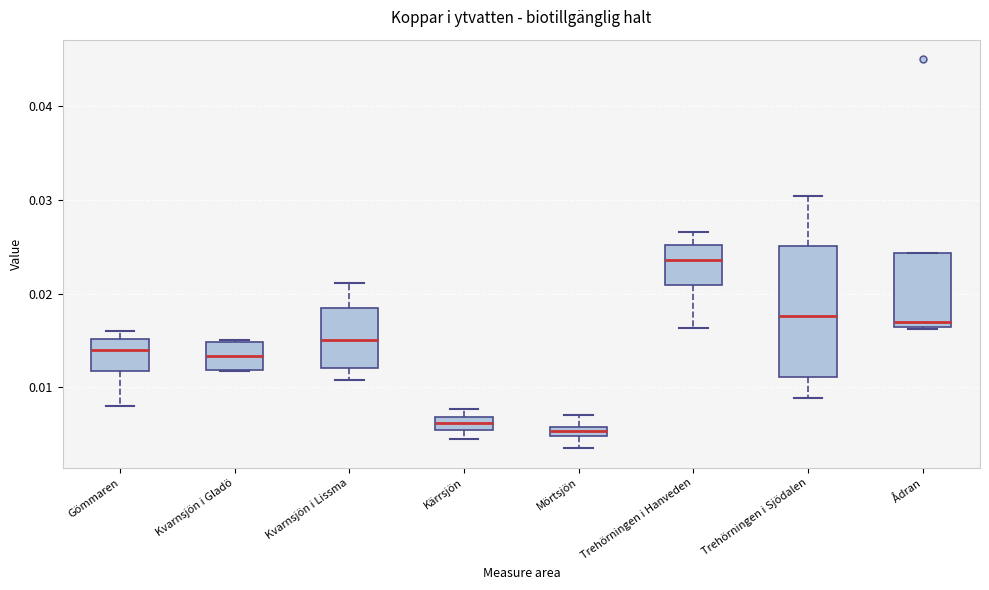

Which box's median line is the highest?

Trehörningen i Hanveden